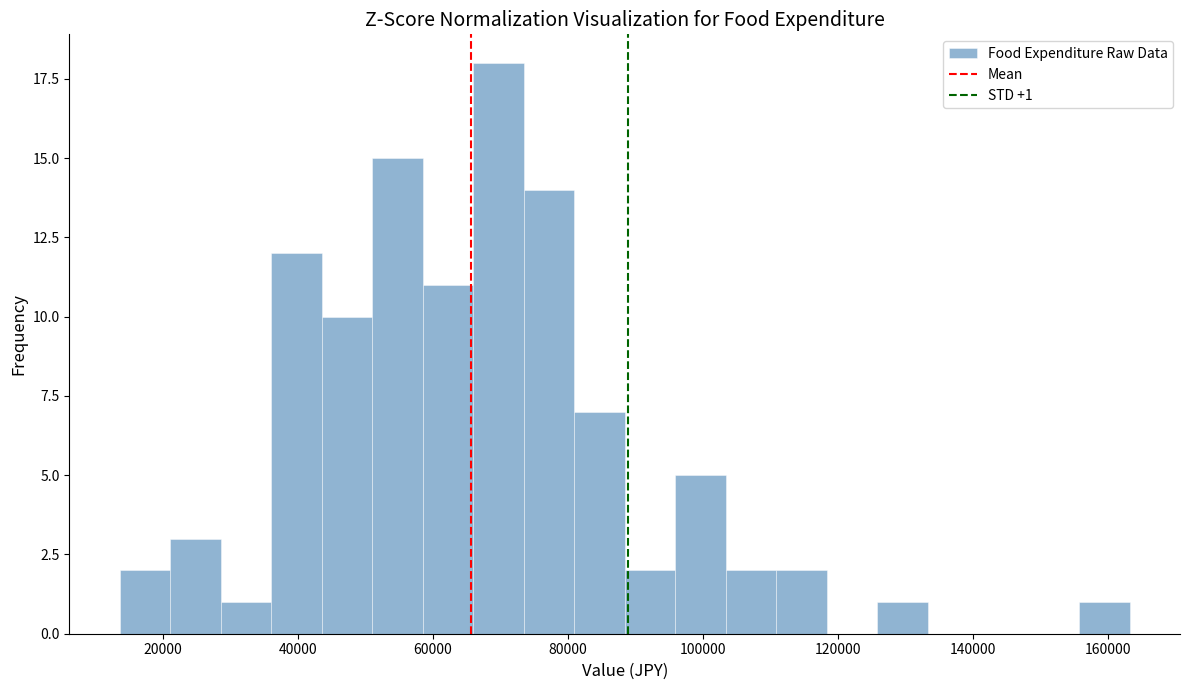

Around what value on the x-axis is the tallest bar? Give the approximate position of its centre, as read against the axis.

70000